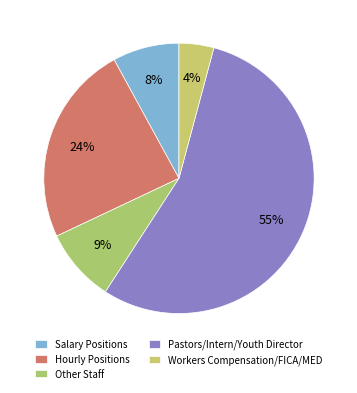

To the nearest percent, what portion does Other Staff represent?

9%